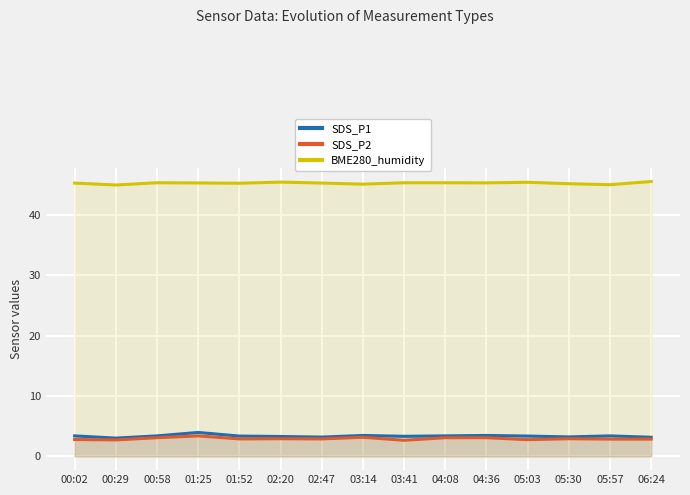

What is the label of the 11th point from the right?

01:52